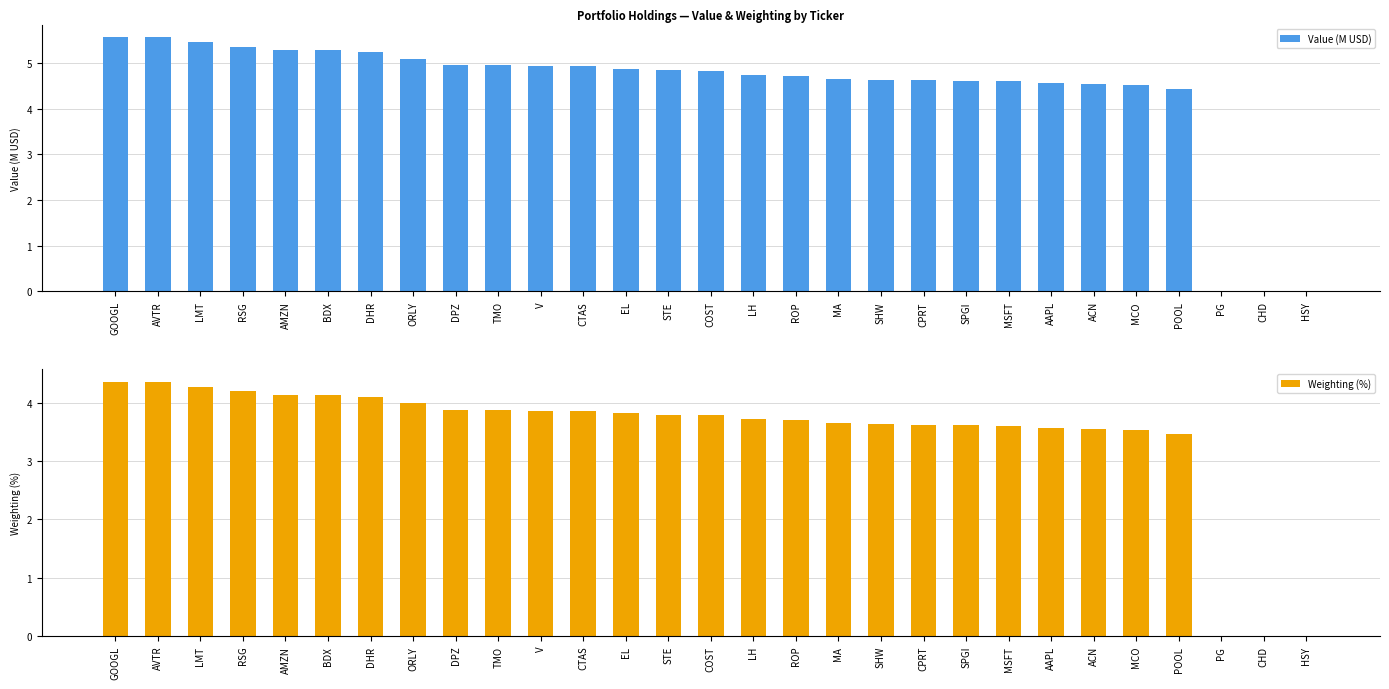

Where does the Value (M USD) series first go above 4?

GOOGL